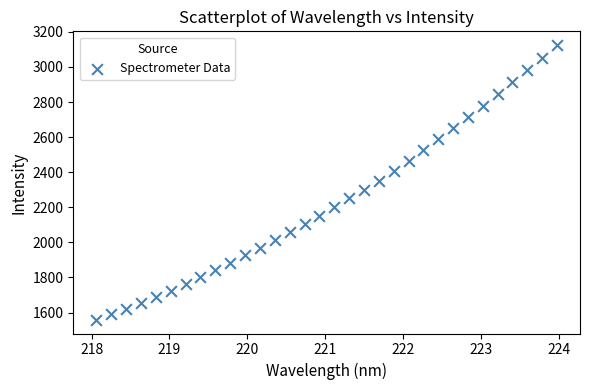

What is the range of Y values (max minus min)?

1565.8